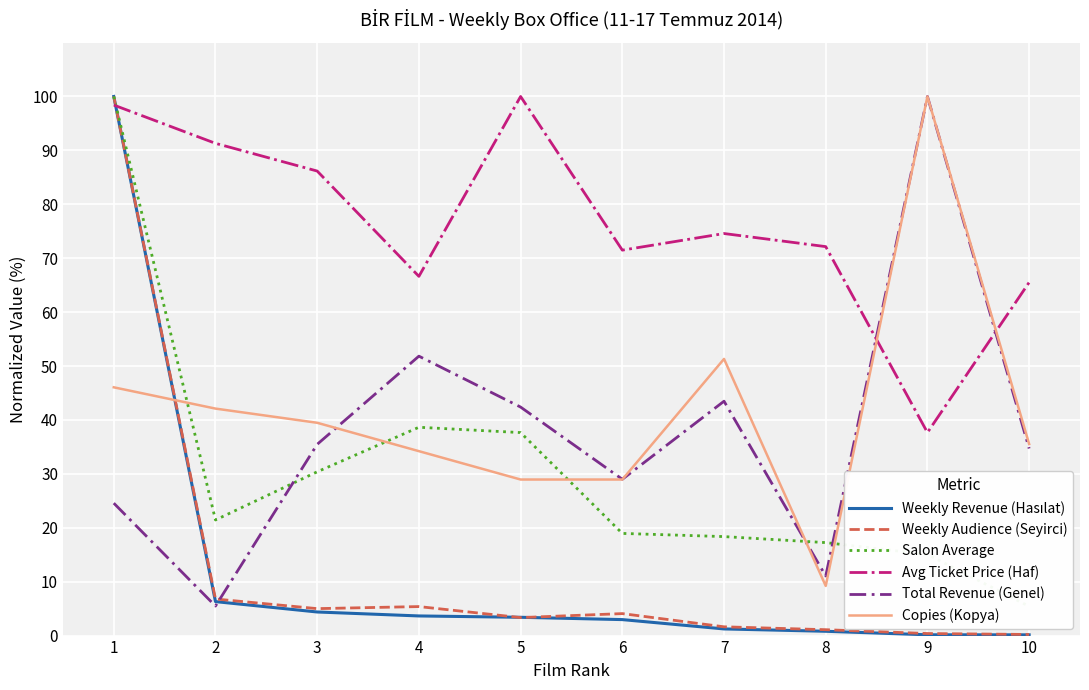

What is the value of the Weekly Revenue (Hasılat) point at the 10th from the left?

0.1